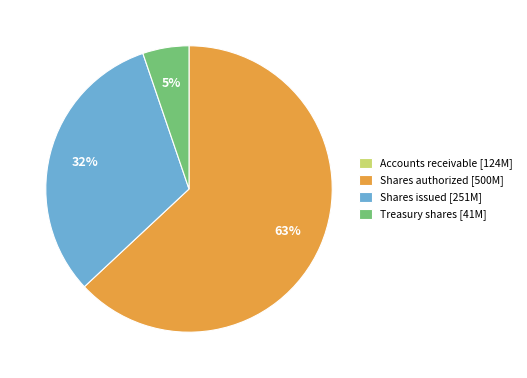

What is the majority slice?

Shares authorized [500M]